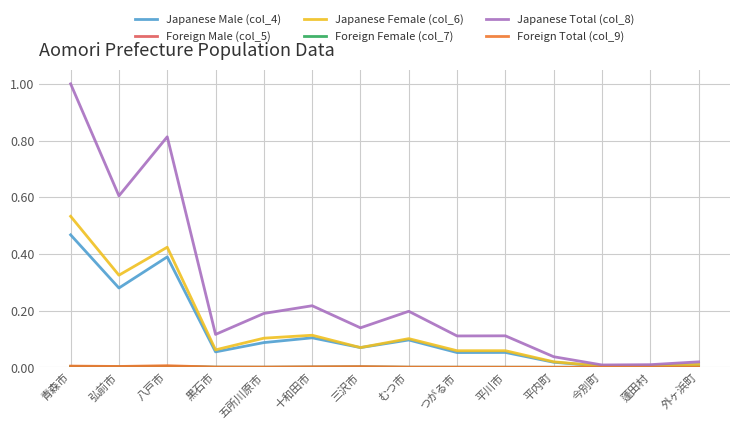

Which series has the widest spread of values?

Japanese Total (col_8)